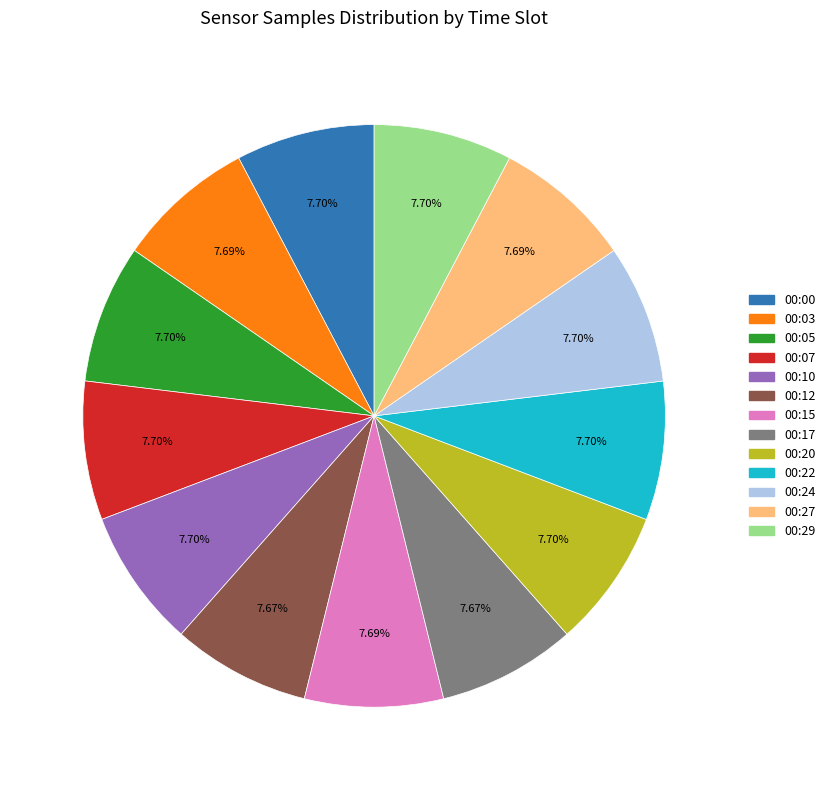

What is the ratio of the value at 00:15 to the value at 00:22?

1.0